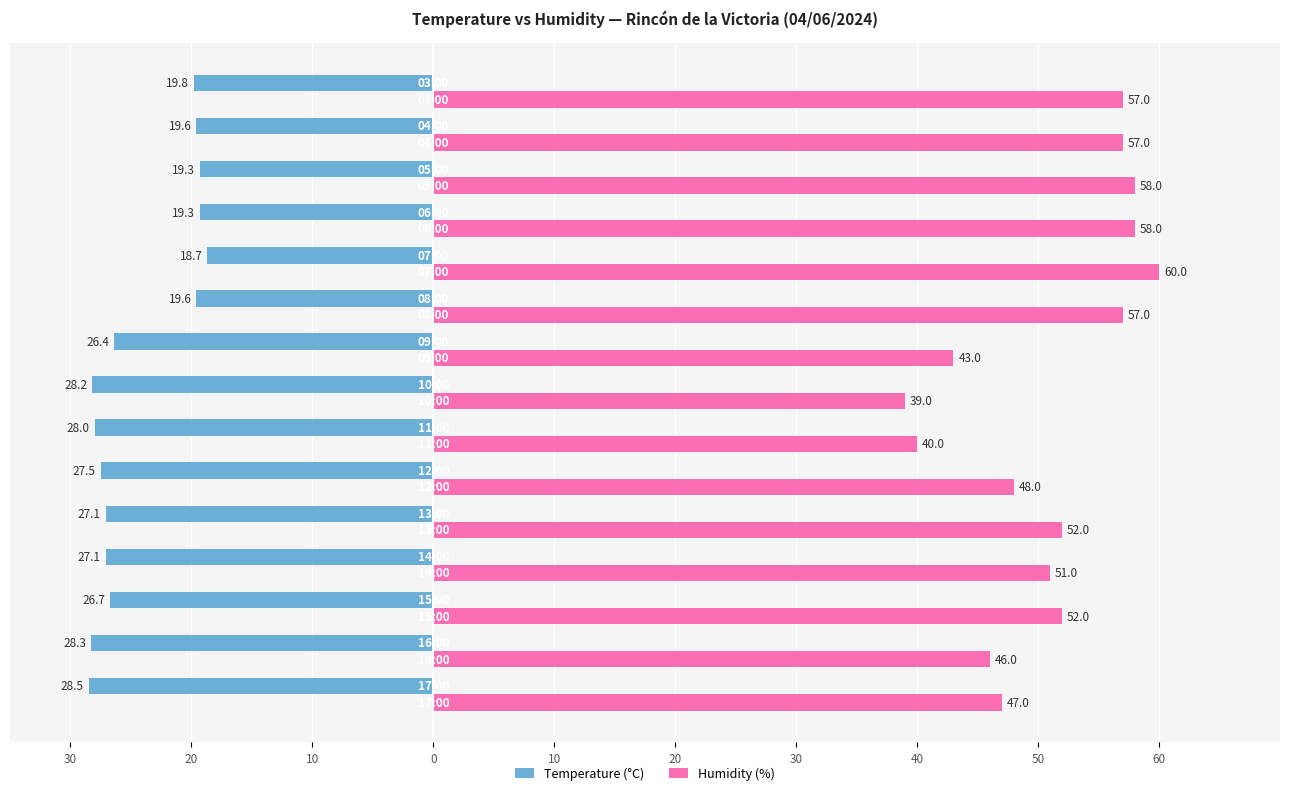

What are all the series names shown in the legend?

Temperature (°C), Humidity (%)